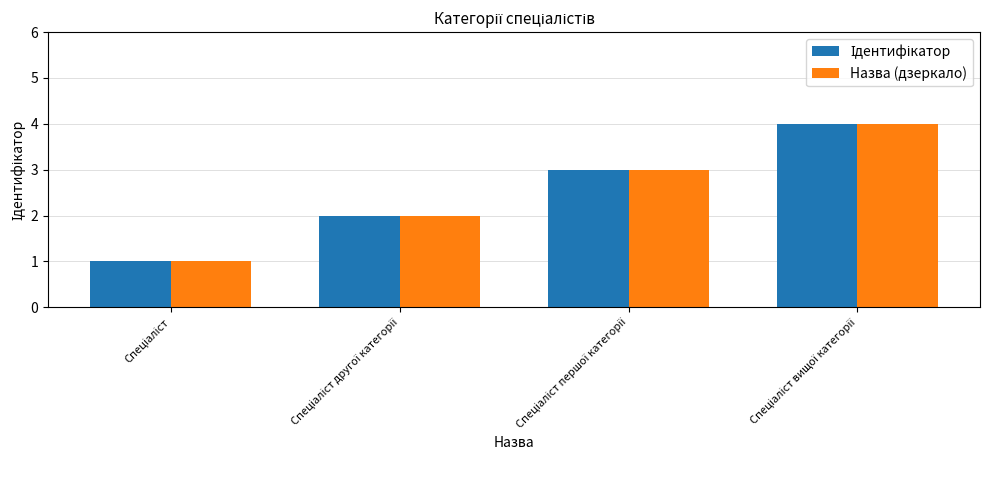

Which has a higher value, Спеціаліст вищої категорії or Спеціаліст другої категорії?

Спеціаліст вищої категорії